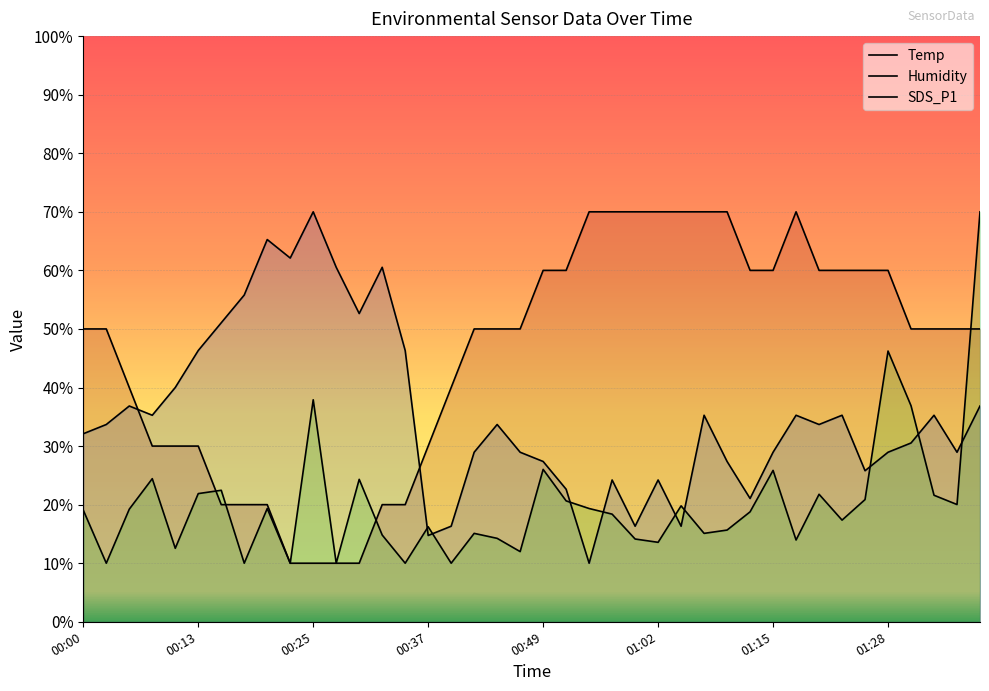

Rank the series by their average value, from highest to lowest.

Temp, Humidity, SDS_P1